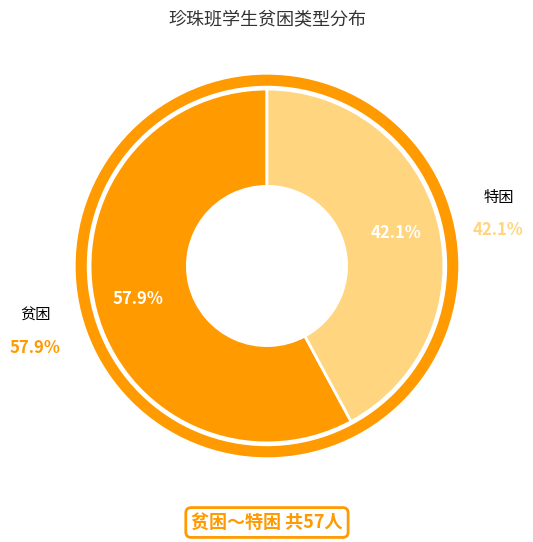

To the nearest percent, what is the combined percentage of 特困 and 贫困?

100%